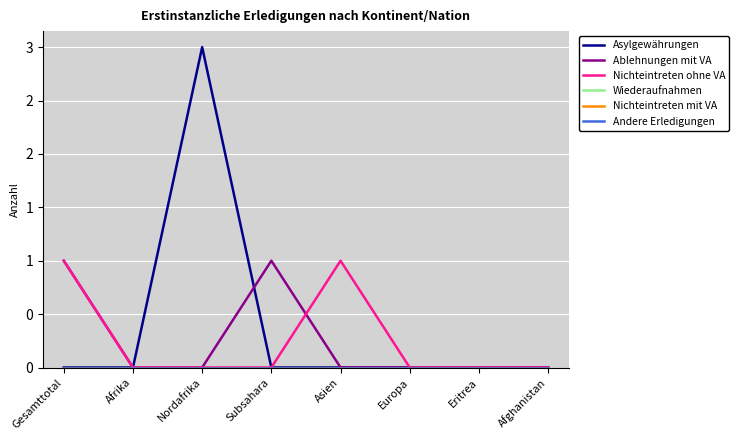

Which category has the highest value across all series?

Nordafrika